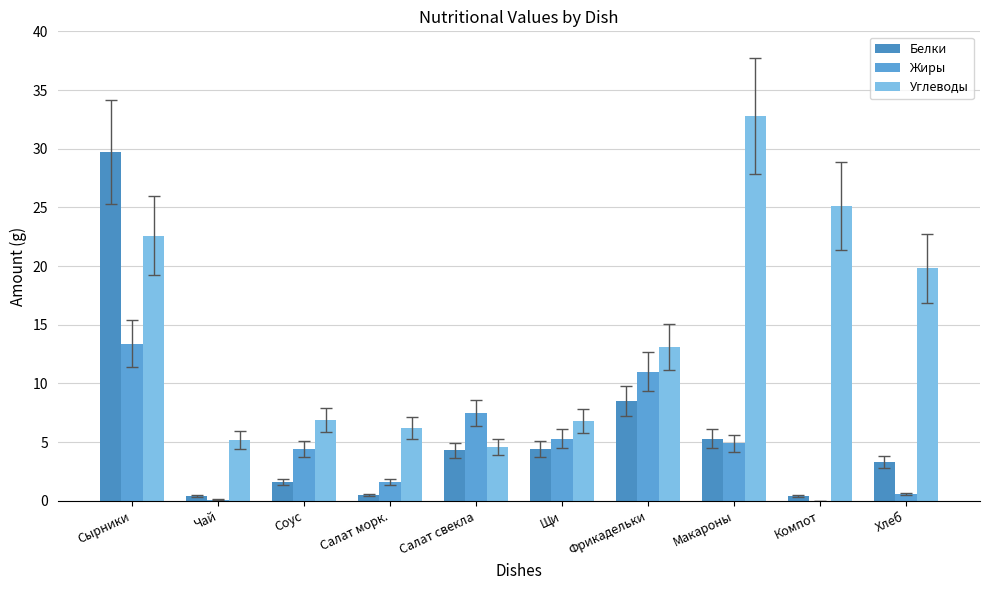

The Углеводы series shows 6.2 at Салат морк.. True or false?

True